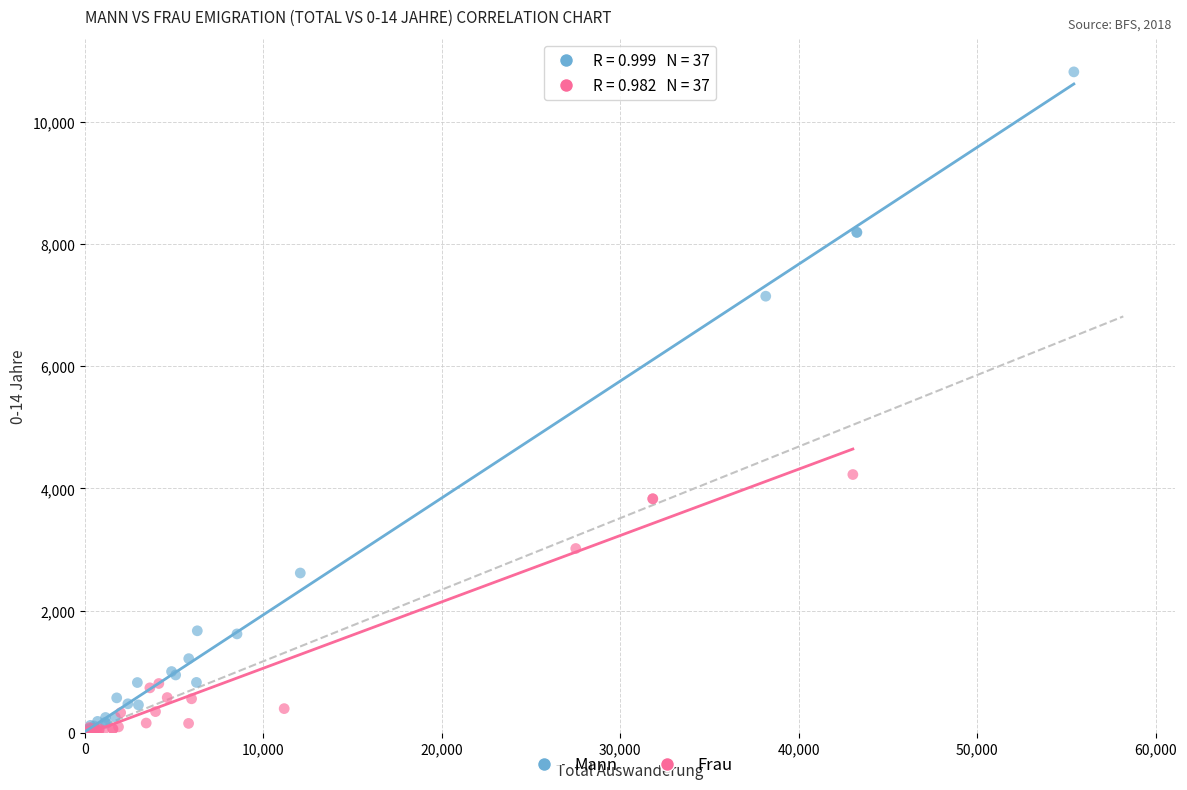

Which series has the largest Y range (max minus min)?

Mann